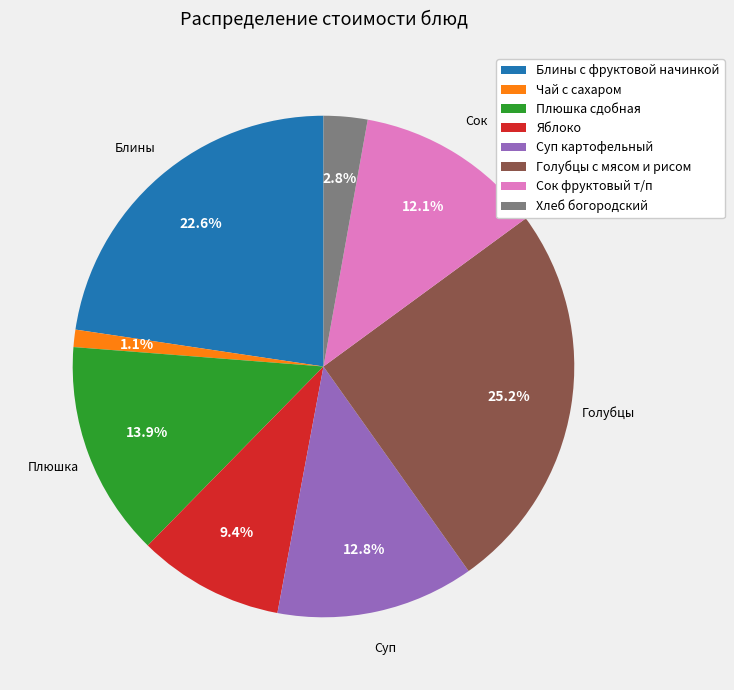

Approximately how many times larger is the value at Голубцы с мясом и рисом compared to Блины с фруктовой начинкой?

1.1